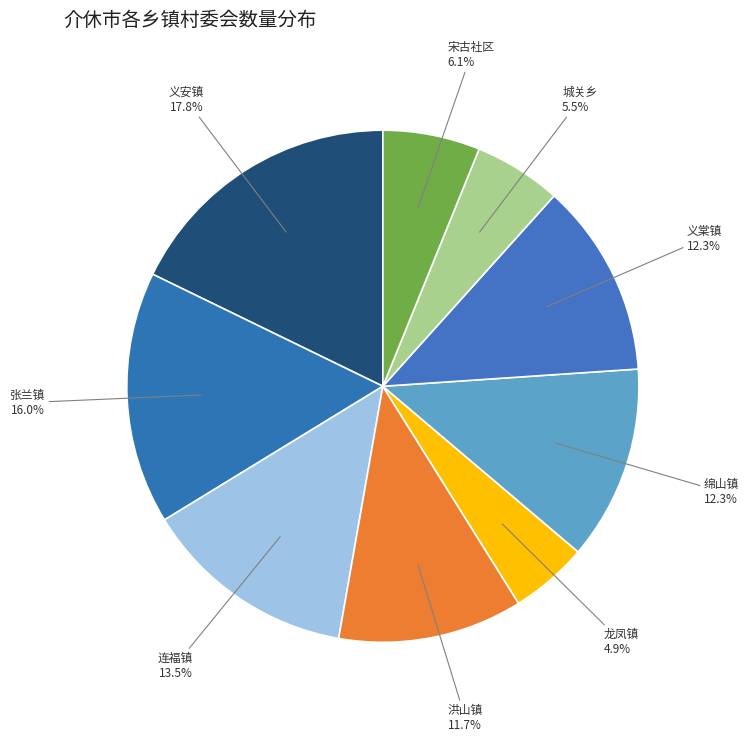

Count the number of slices in the pie.

9